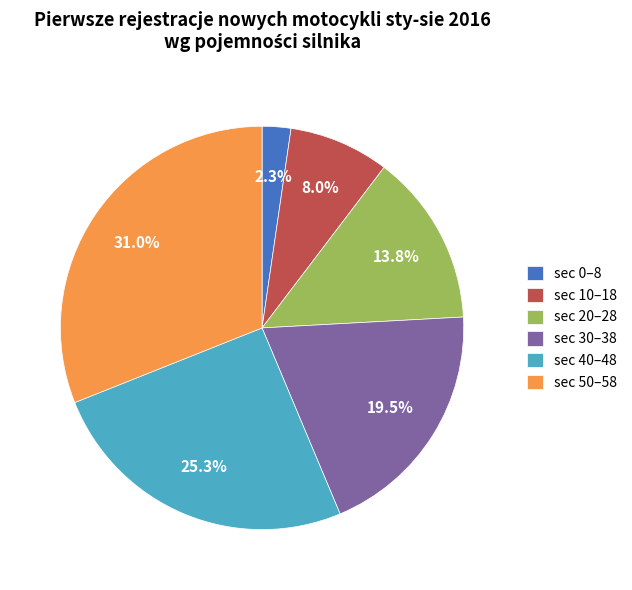

Does any single category account for the majority?

No